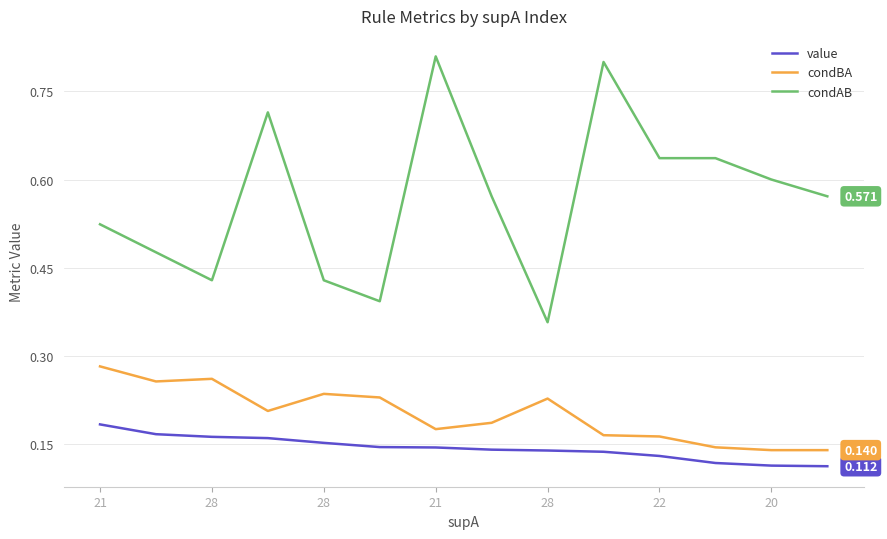

Which series has the largest range (max minus min)?

condAB